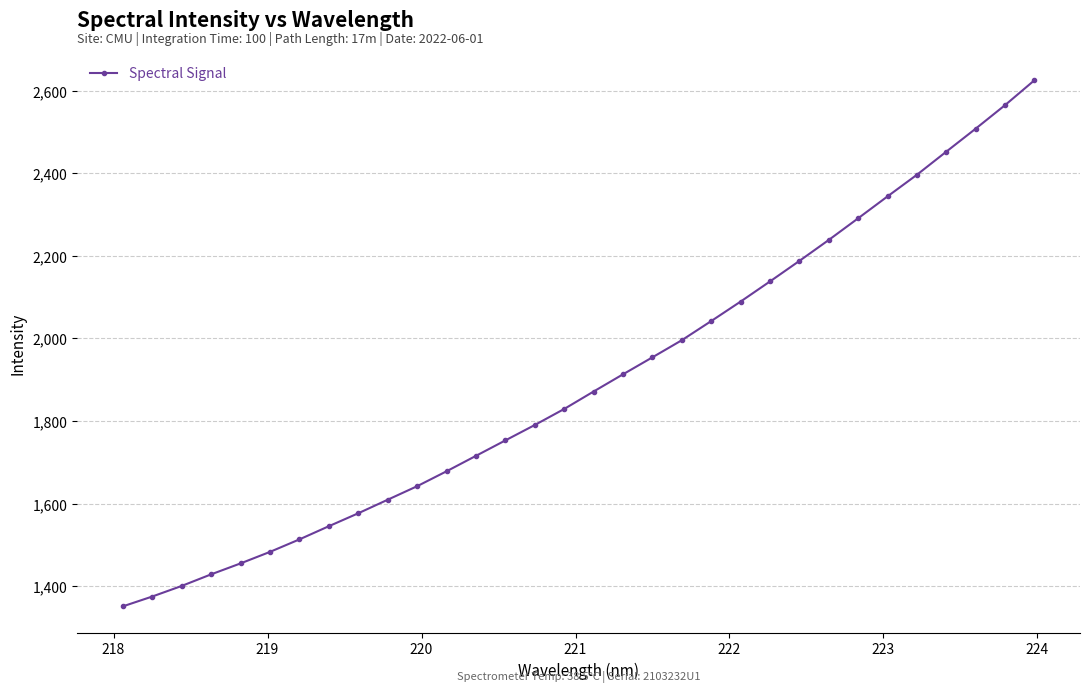

Is this an area chart (filled region under the line)?

No